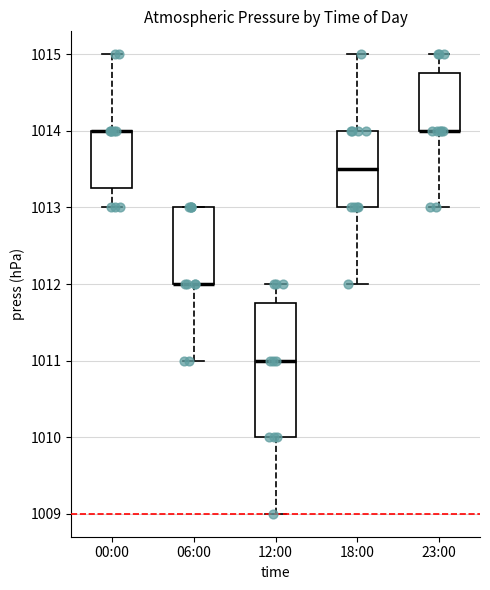

Reading left to right, transcribe this box plot: for each box, give where its median line is, the range the box spans, and where its two whiskers end, as read against the y-axis. The values are not printed on the chart, so give them approximately, as read against the axis.

00:00: median 1014.0 (drawn on the box's upper edge), box 1013.3 to 1014.0, whiskers 1013.0 to 1015.0
06:00: median 1012.0 (drawn on the box's lower edge), box 1012.0 to 1013.0, whiskers 1011.0 to 1013.0
12:00: median 1011.0, box 1010.0 to 1011.8, whiskers 1009.0 to 1012.0
18:00: median 1013.5, box 1013.0 to 1014.0, whiskers 1012.0 to 1015.0
23:00: median 1014.0 (drawn on the box's lower edge), box 1014.0 to 1014.8, whiskers 1013.0 to 1015.0